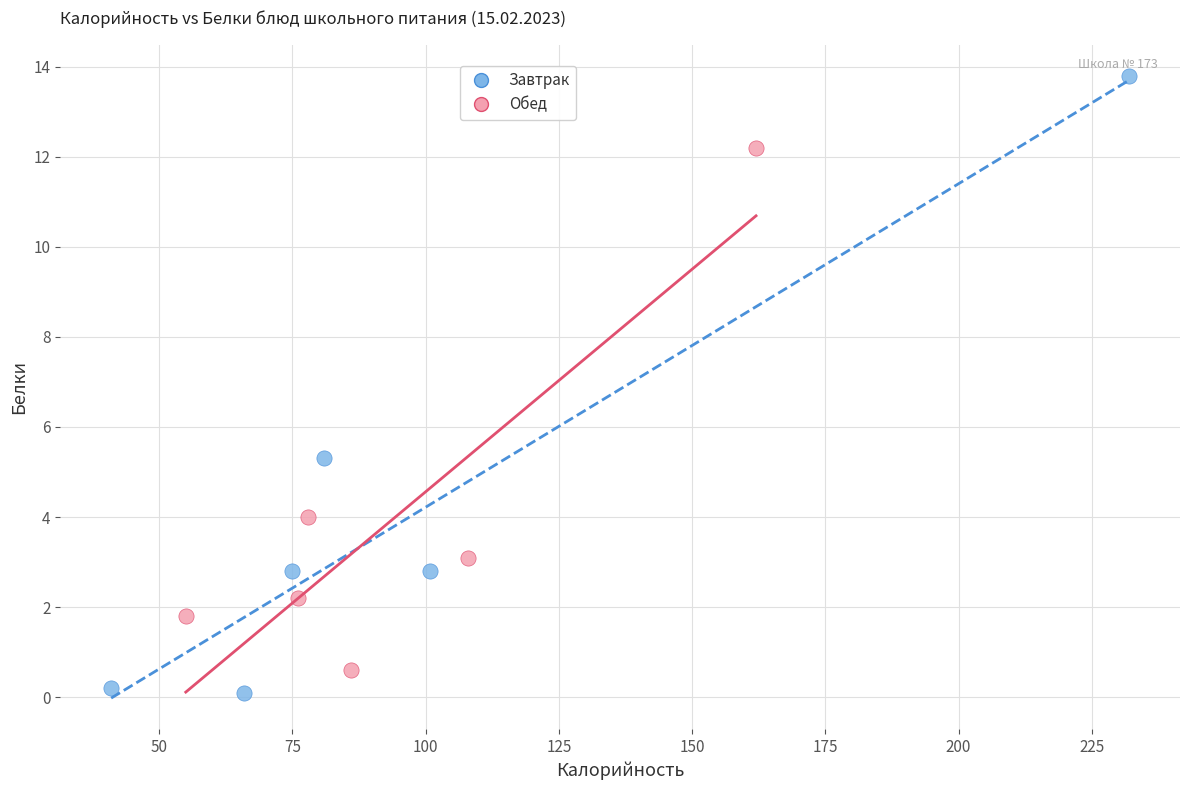

Which series contains the highest Y value?

Завтрак